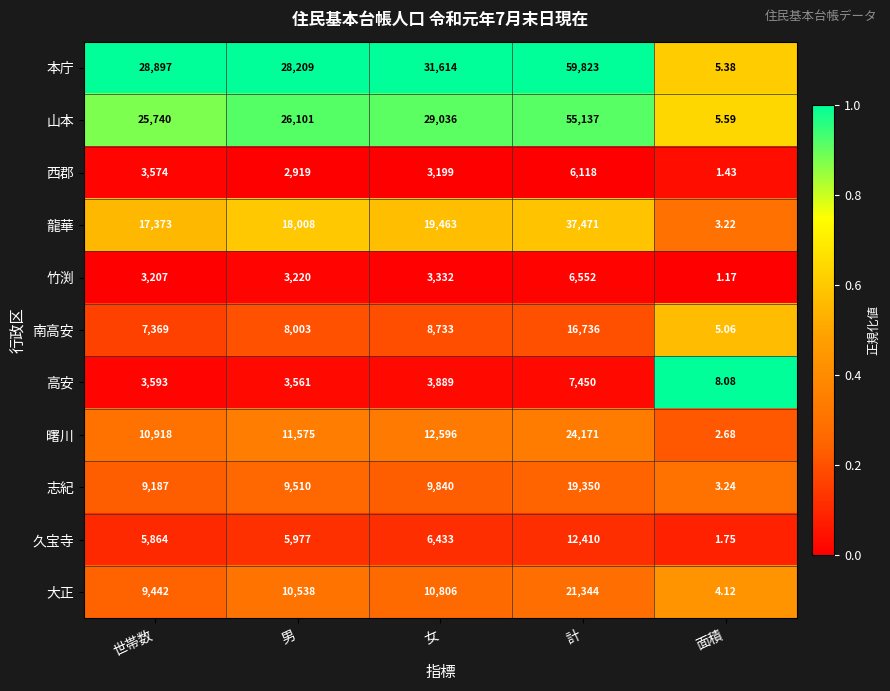

Which series has the largest total across all categories?

本庁